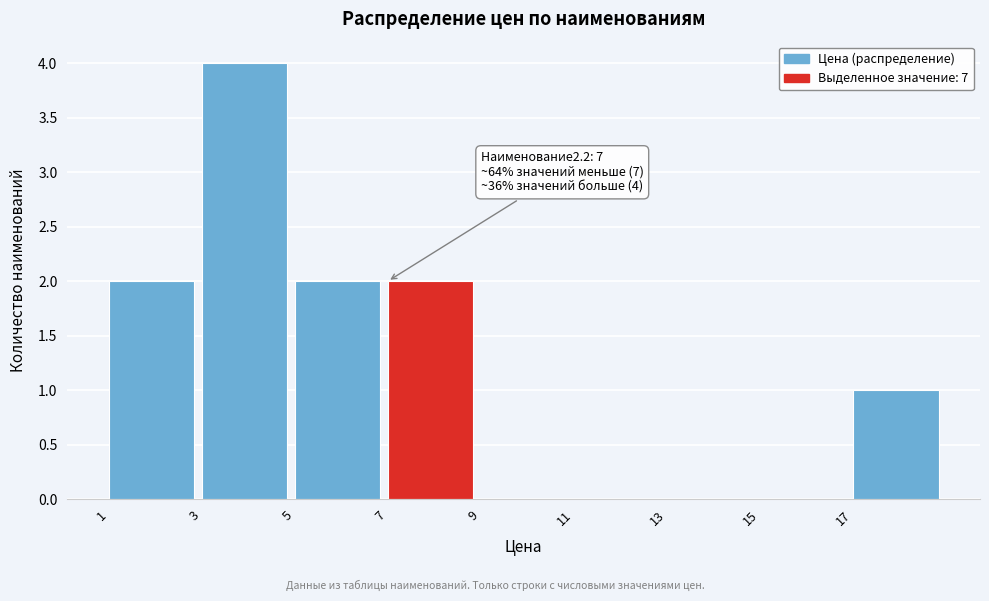

Over which range of the x-axis is the bar tallest?

3 to 5